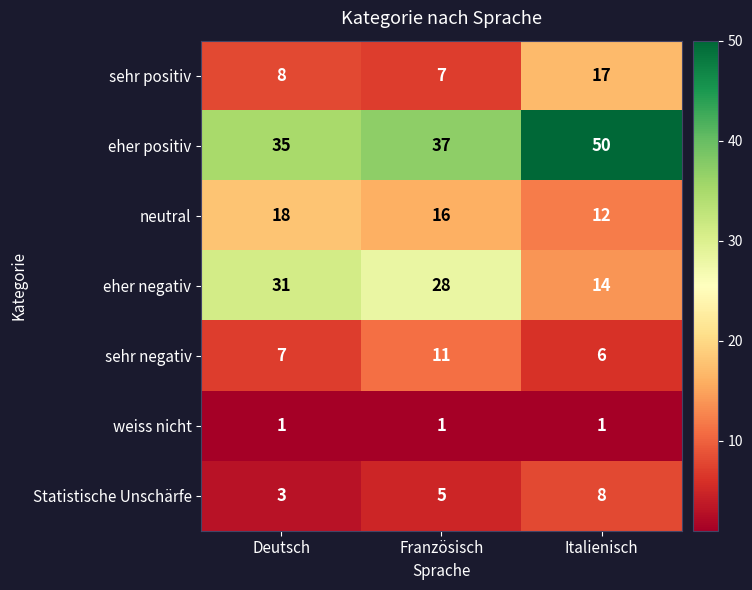

What is the maximum value for eher negativ?

31